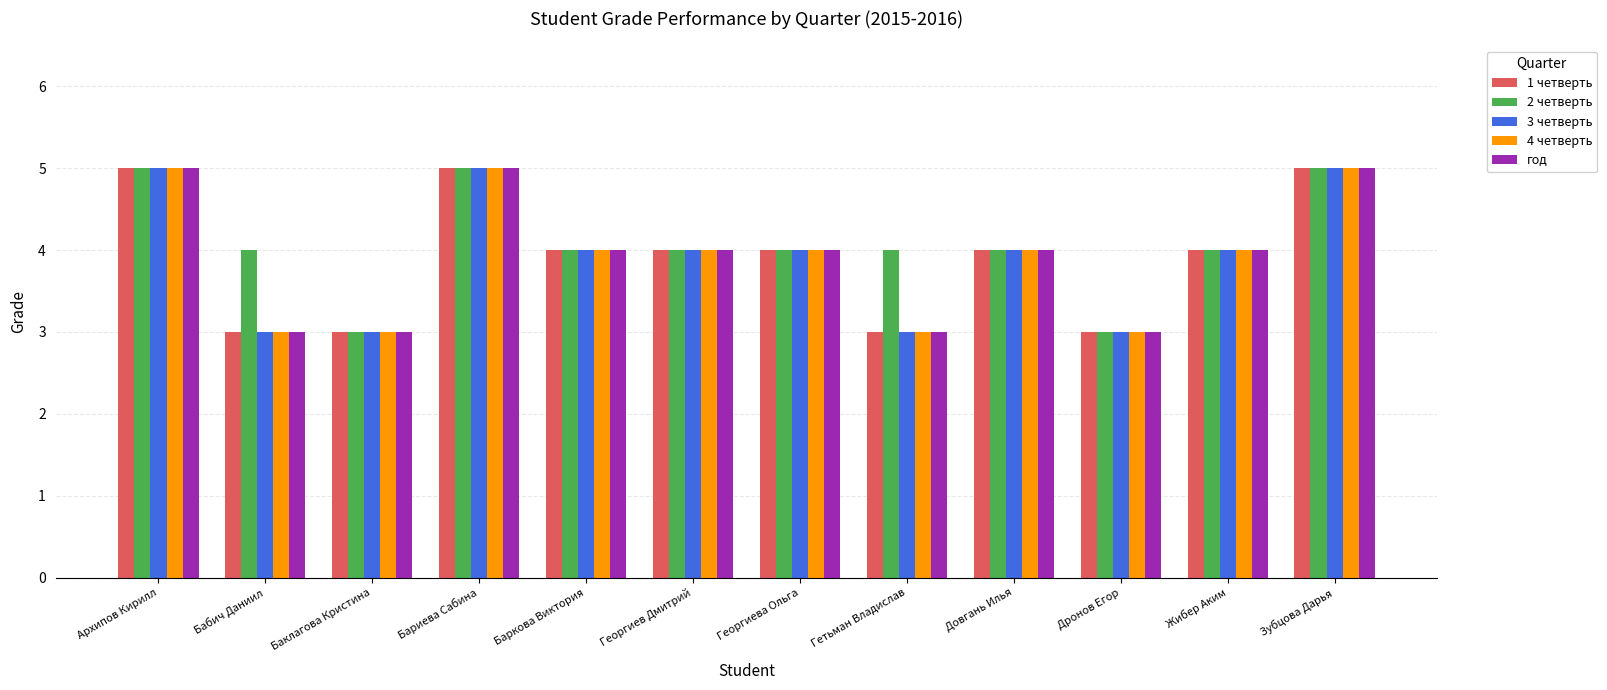

What are all the series names shown in the legend?

1 четверть, 2 четверть, 3 четверть, 4 четверть, год